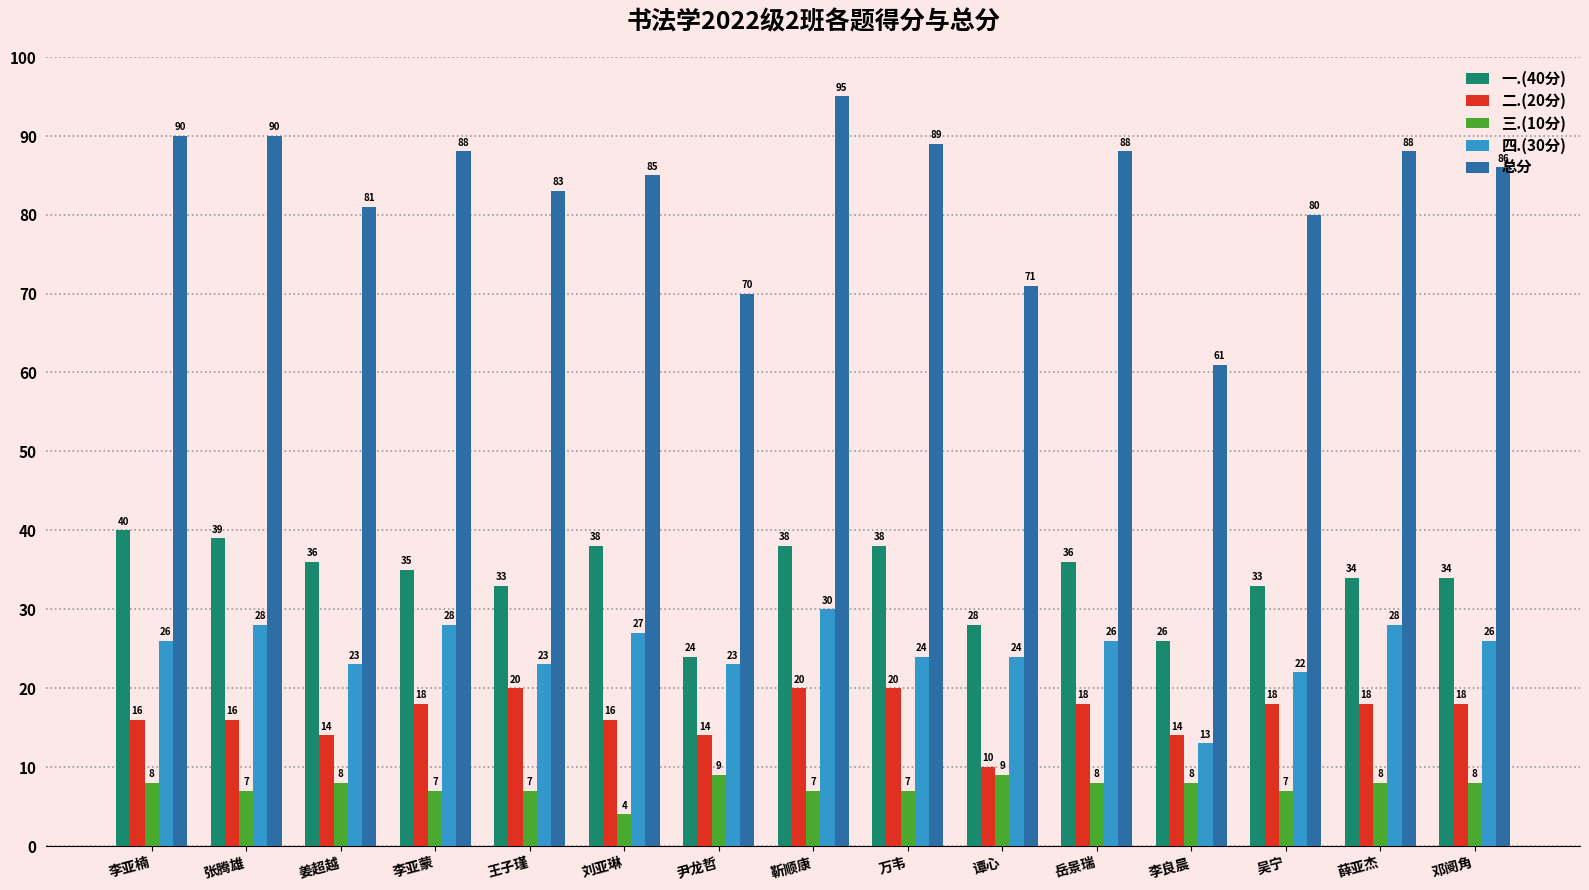

How many categories are shown in the chart?

15